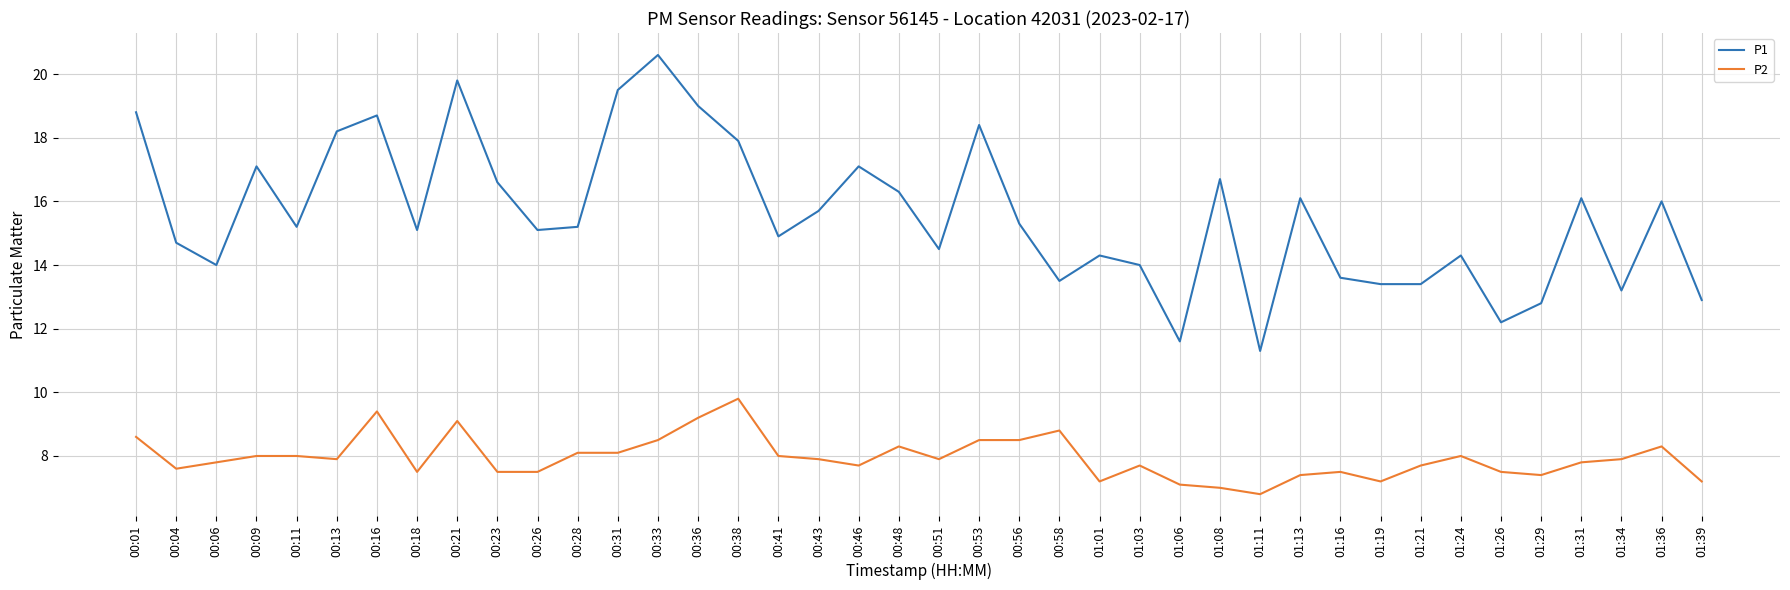

Reading left to right, transcribe all the data shown in this chart.

P1: 18.8	14.7	14.0	17.1	15.2	18.2	18.7	15.1	19.8	16.6	15.1	15.2	19.5	20.6	19.0	17.9	14.9	15.7	17.1	16.3	14.5	18.4	15.3	13.5	14.3	14.0	11.6	16.7	11.3	16.1	13.6	13.4	13.4	14.3	12.2	12.8	16.1	13.2	16.0	12.9
P2: 8.6	7.6	7.8	8.0	8.0	7.9	9.4	7.5	9.1	7.5	7.5	8.1	8.1	8.5	9.2	9.8	8.0	7.9	7.7	8.3	7.9	8.5	8.5	8.8	7.2	7.7	7.1	7.0	6.8	7.4	7.5	7.2	7.7	8.0	7.5	7.4	7.8	7.9	8.3	7.2